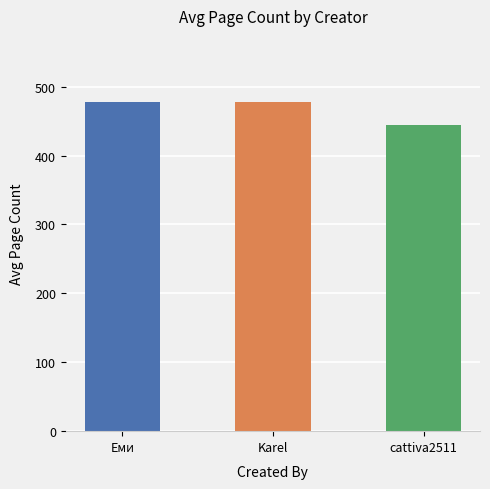

What is the minimum value shown in the chart?

444